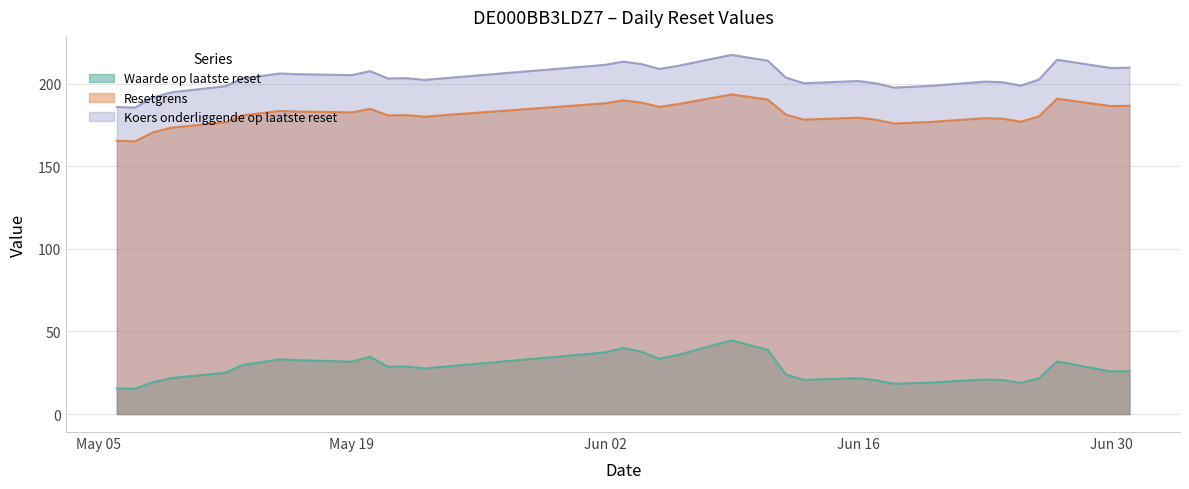

At which category is the sum across all series the highest?

2025-06-09